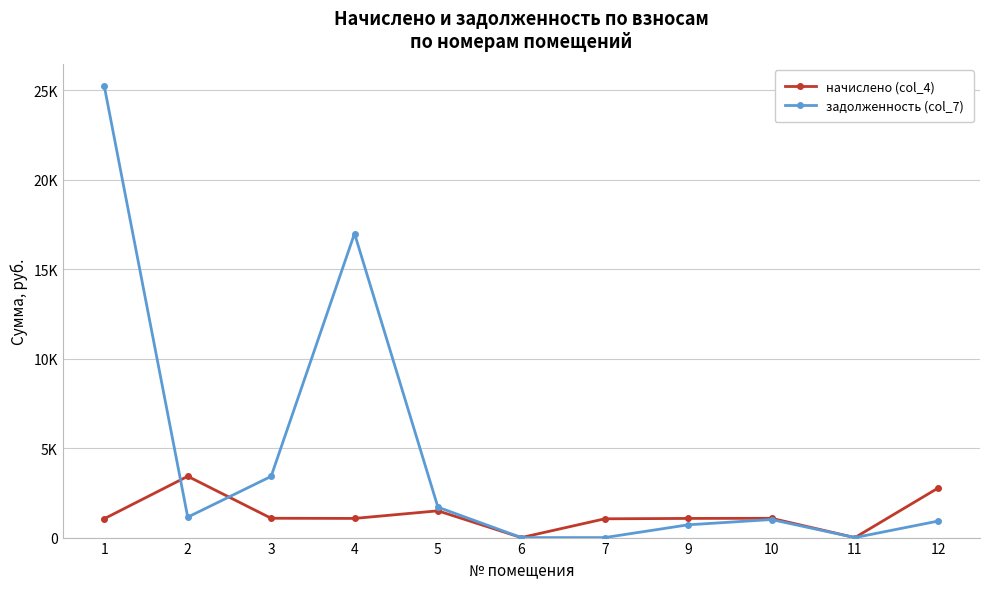

Rank the categories by начислено (col_4) value from highest to lowest.

2, 12, 5, 3, 10, 4, 9, 1, 7, 6, 11